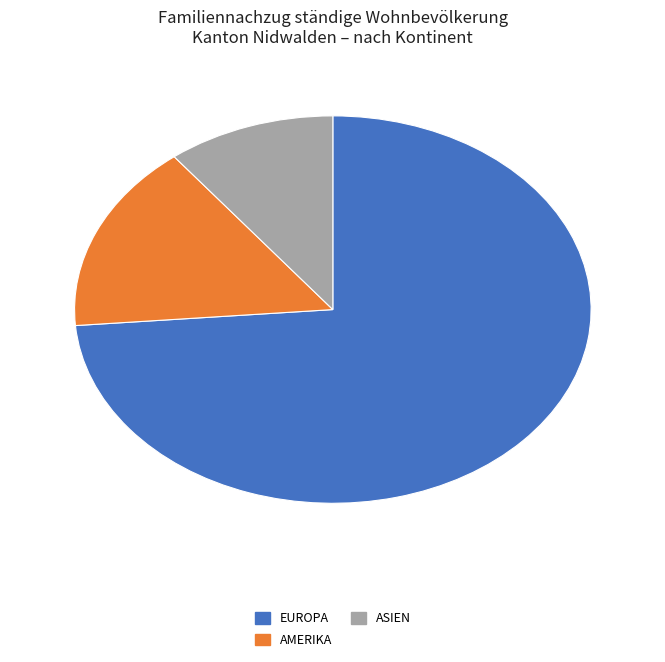

Is there any slice that represents more than half of the pie?

Yes